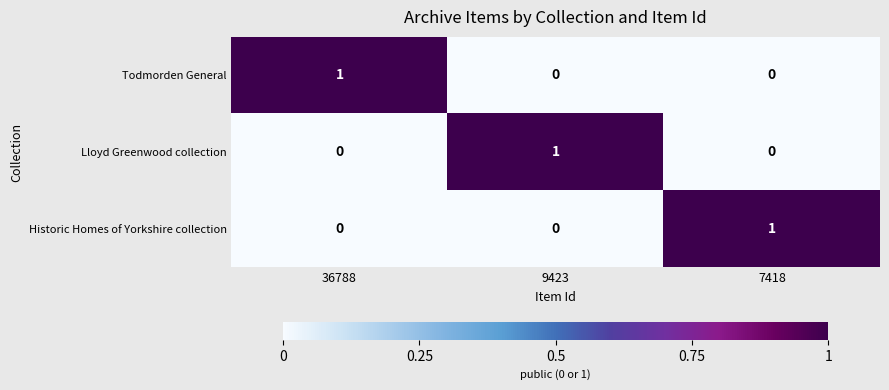

At how many categories does at least one series exceed 0?

3